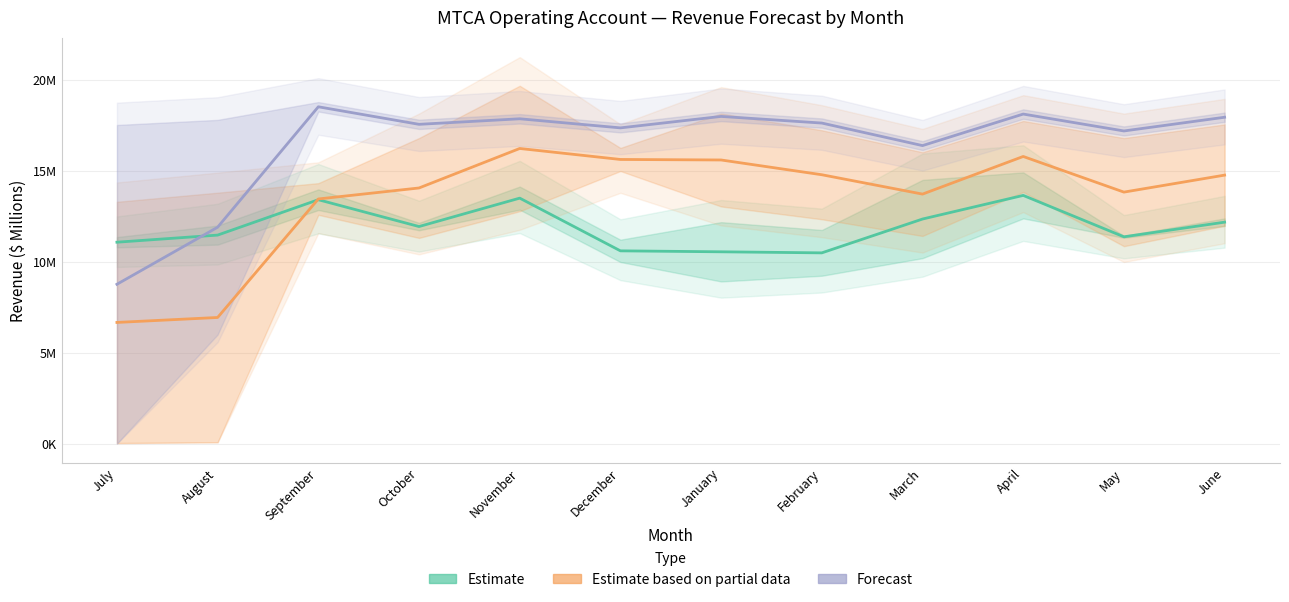

Reading left to right, transcribe all the data shown in this chart.

Estimate: July=11.1	August=11.5	September=13.4	October=11.9	November=13.5	December=10.6	January=10.6	February=10.5	March=12.4	April=13.7	May=11.4	June=12.2
Estimate based on partial data: July=6.7	August=6.9	September=13.5	October=14.1	November=16.2	December=15.6	January=15.6	February=14.8	March=13.7	April=15.8	May=13.8	June=14.8
Forecast: July=8.8	August=11.9	September=18.5	October=17.6	November=17.9	December=17.4	January=18.0	February=17.6	March=16.4	April=18.1	May=17.2	June=18.0